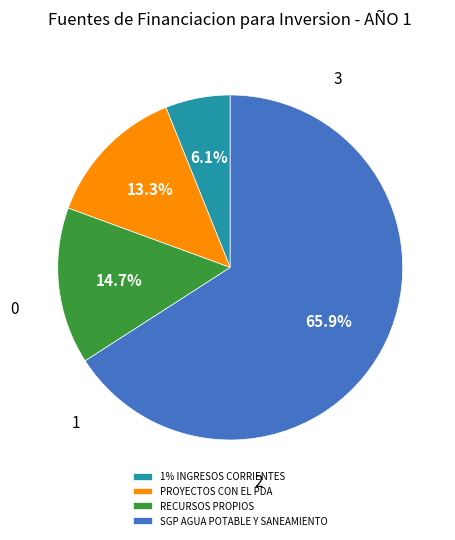

True or false: RECURSOS PROPIOS accounts for 15% of the total.

True